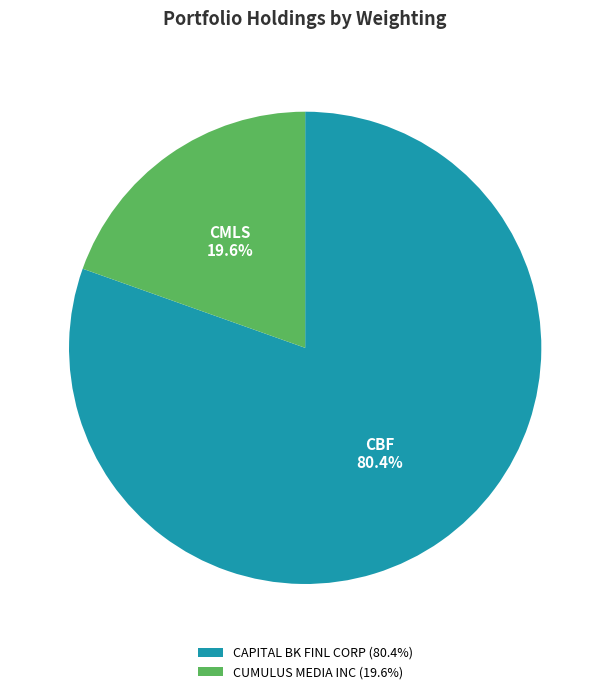

Which slice is the smallest?

CUMULUS MEDIA INC